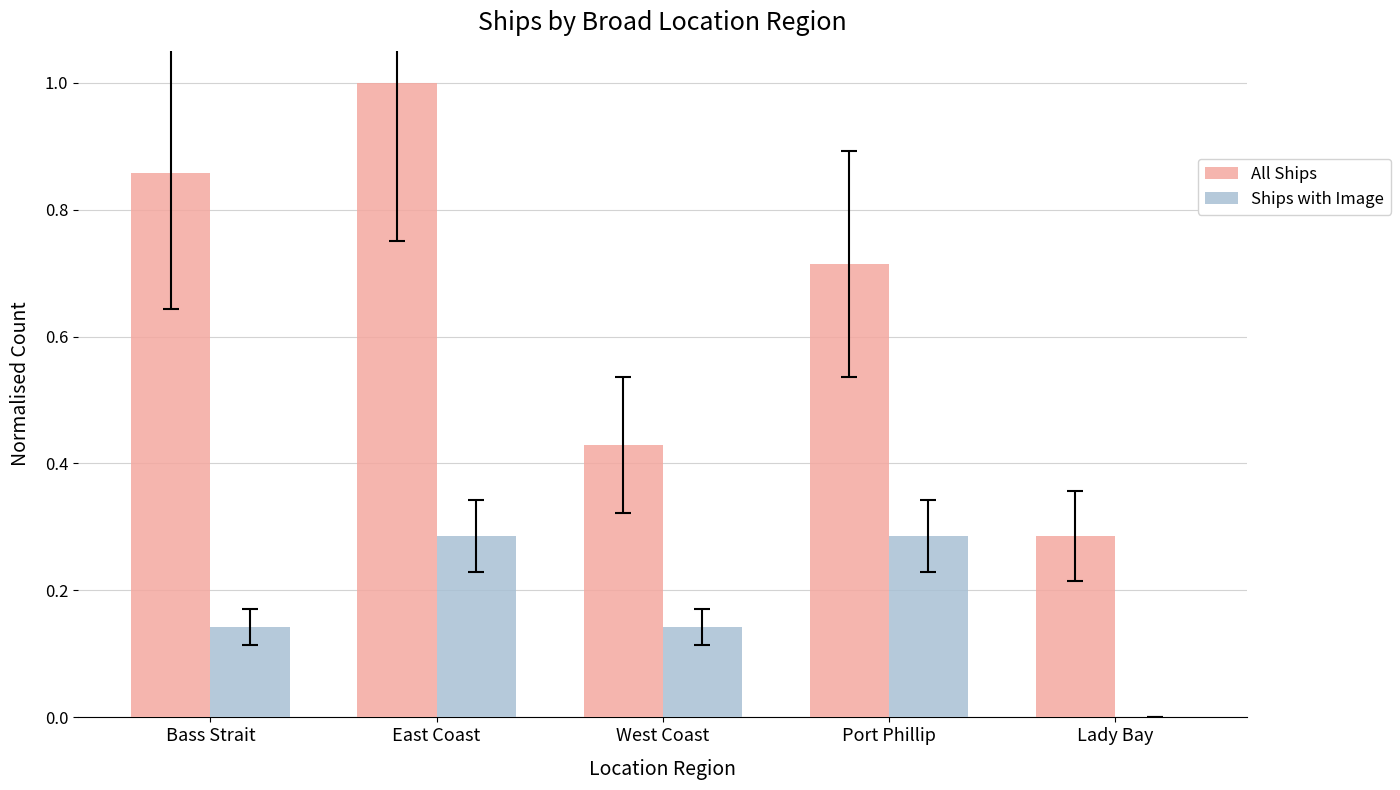

Which label corresponds to the largest value in the chart?

East Coast